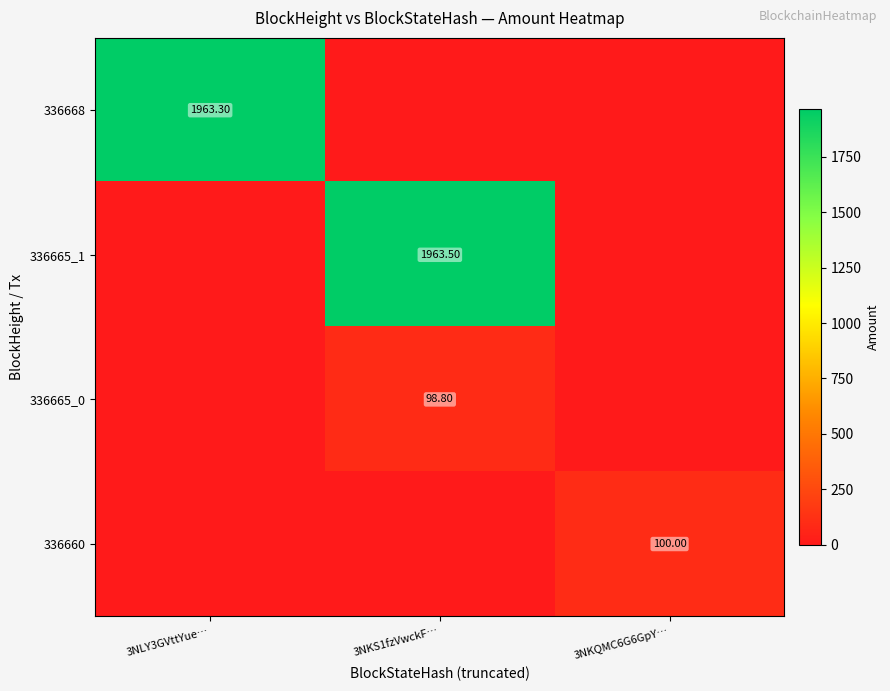

At 3NKS1fzVwckF…, list the series in order from largest to smallest.

336665_1, 336665_0, 336668, 336660